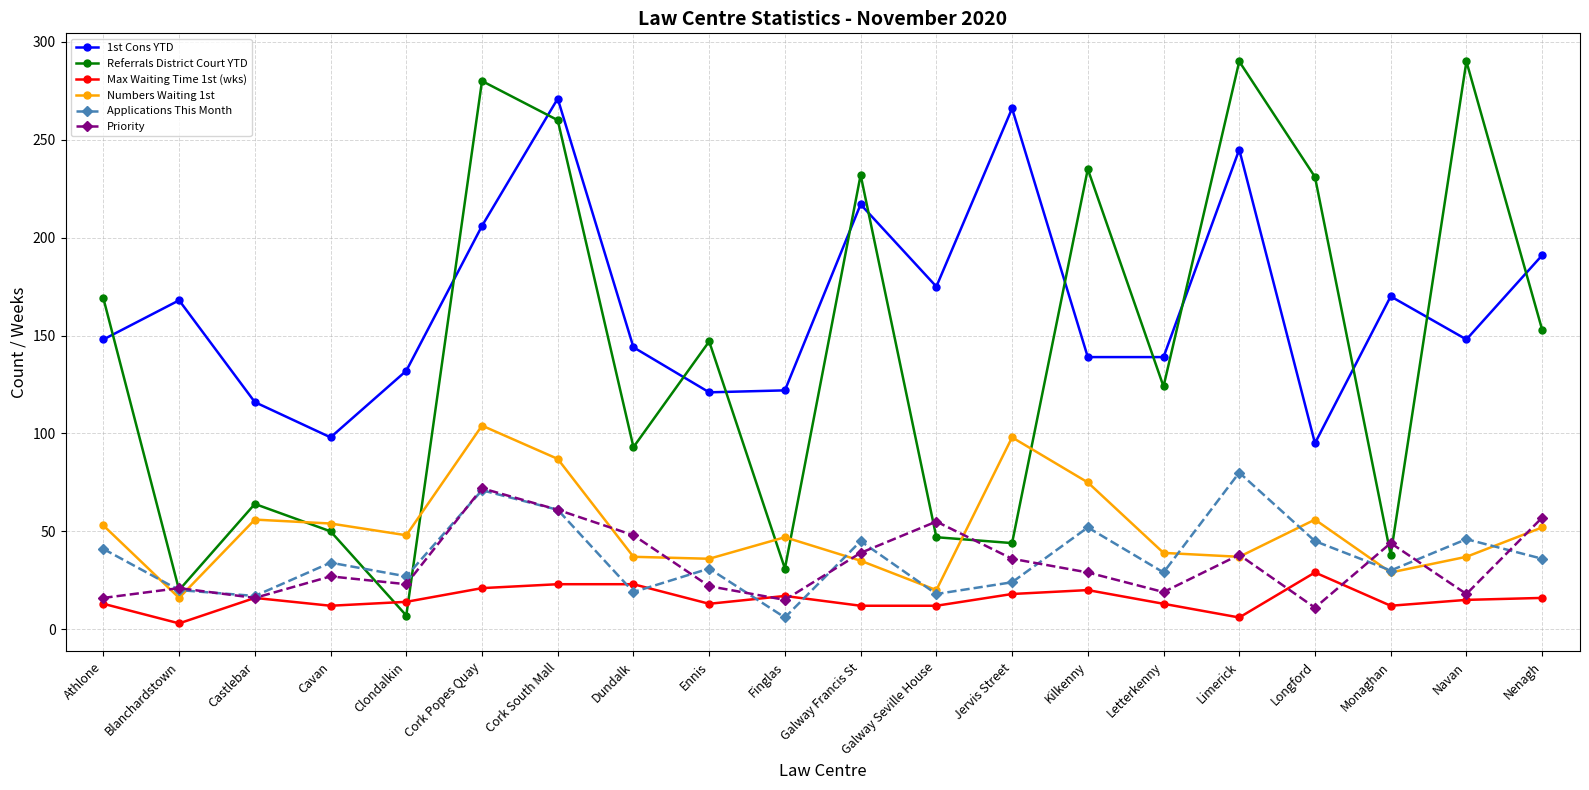

True or false: Numbers Waiting 1st and Max Waiting Time 1st (wks) cross at least once.

False